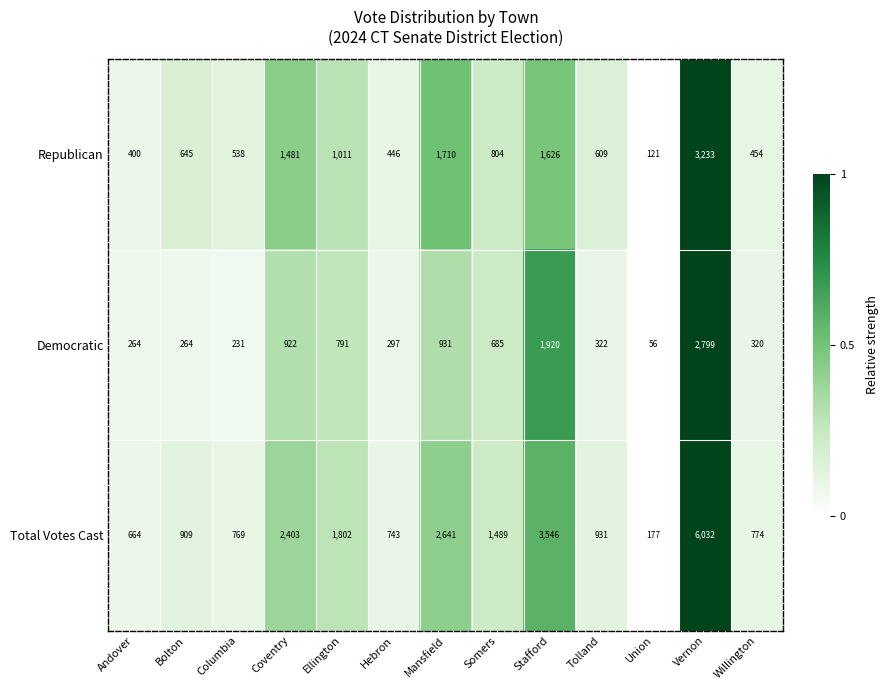

How many categories are shown in the chart?

13